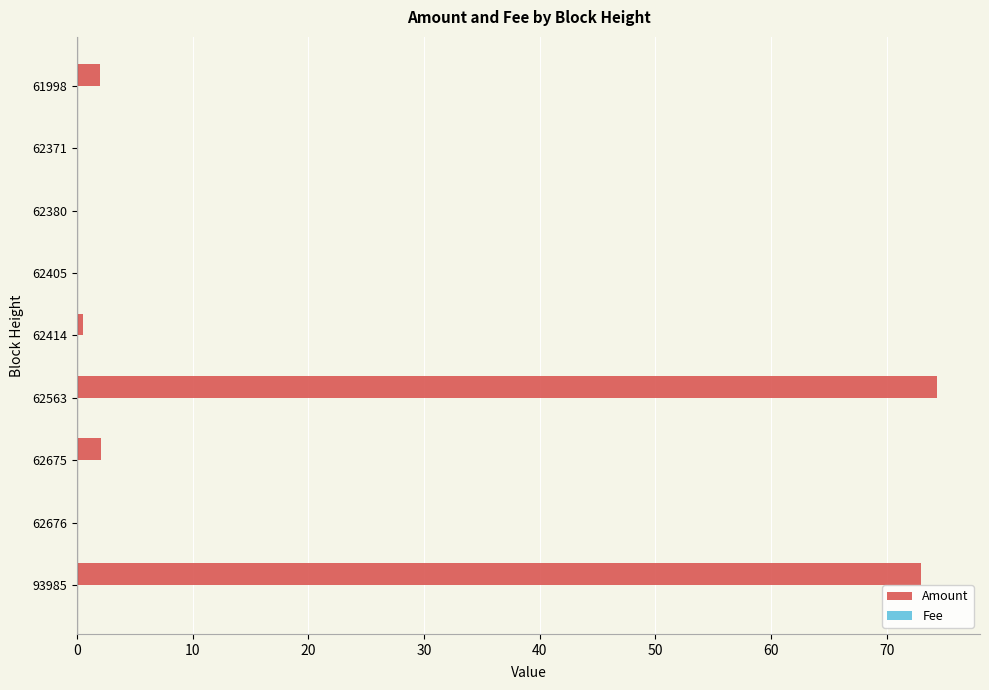

Which series has the largest total across all categories?

Amount